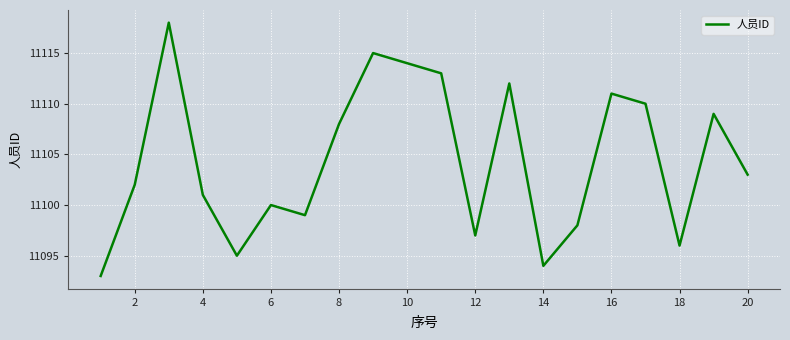

Is this an area chart (filled region under the line)?

No